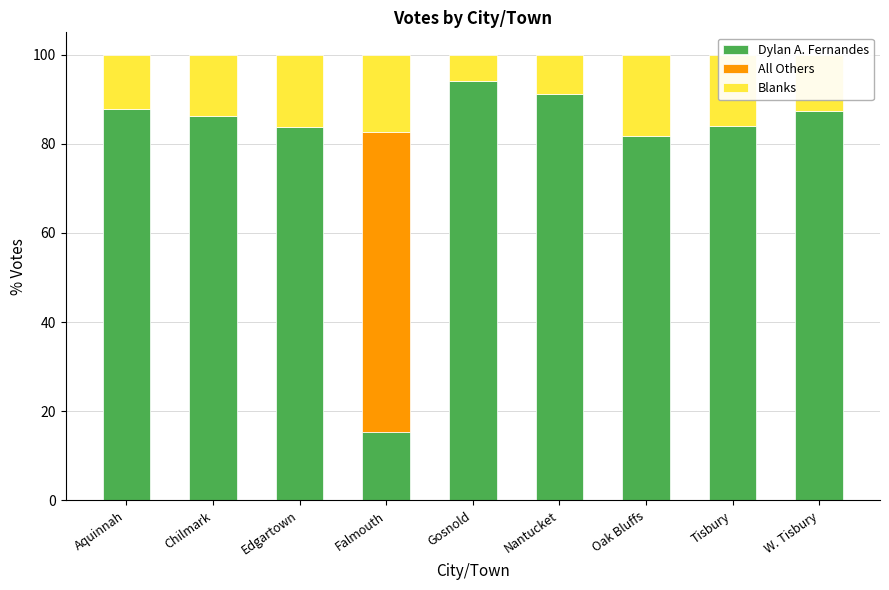

The value of Dylan A. Fernandes at Chilmark is 86.3. True or false?

True